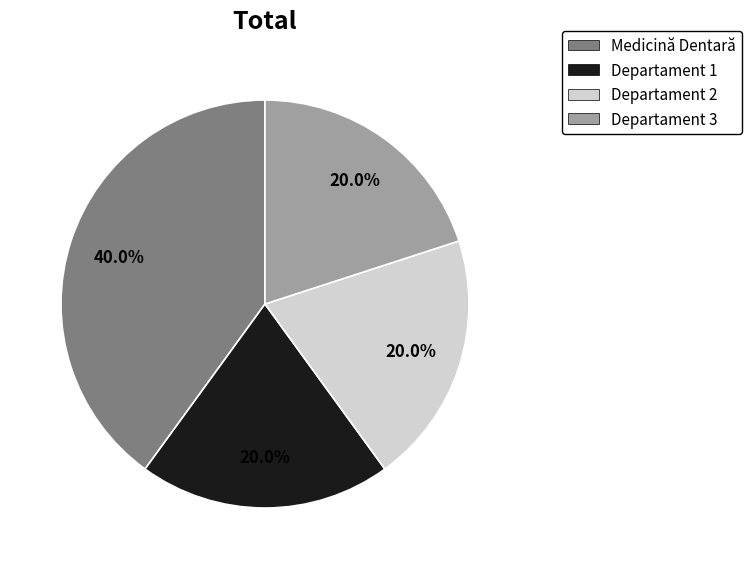

True or false: Departament 2 accounts for 20% of the total.

True